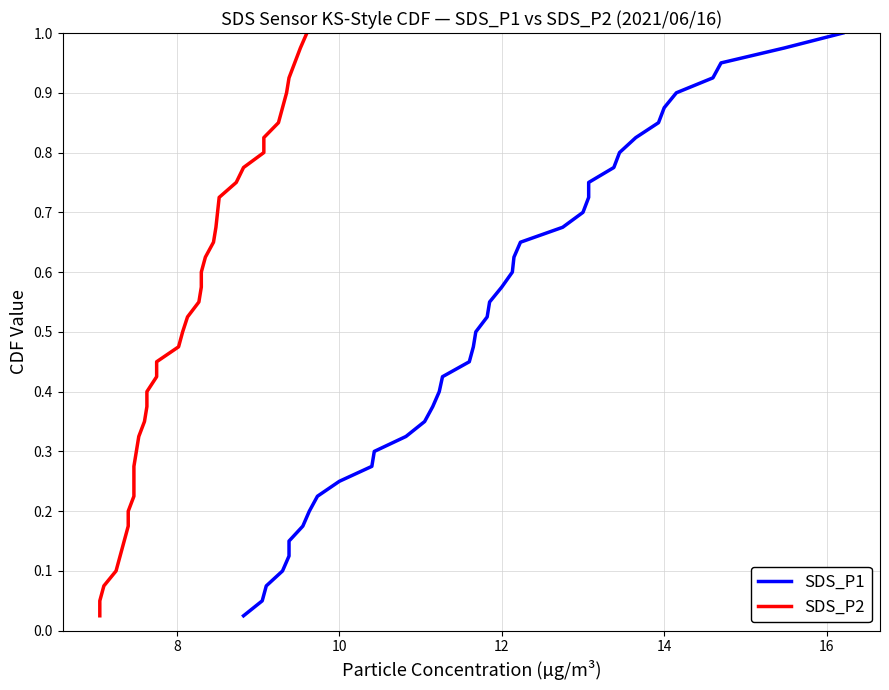

Is this an area chart (filled region under the line)?

No